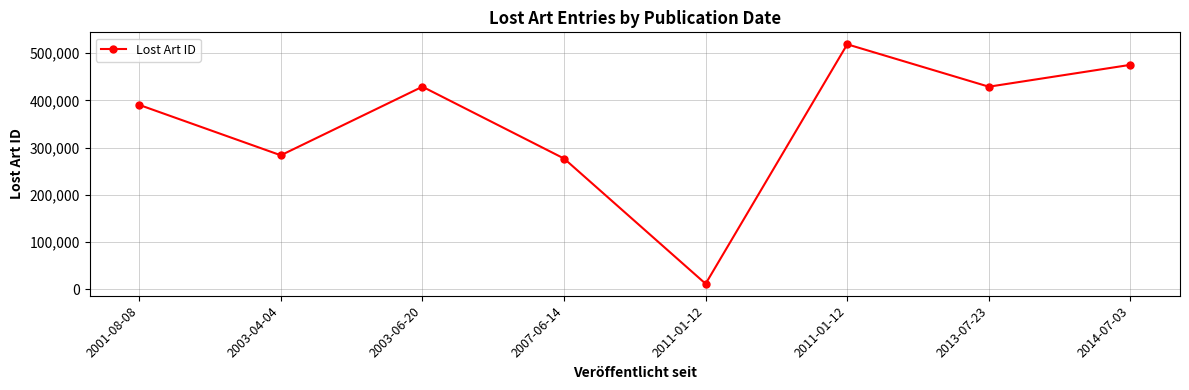

How many categories are shown in the chart?

8